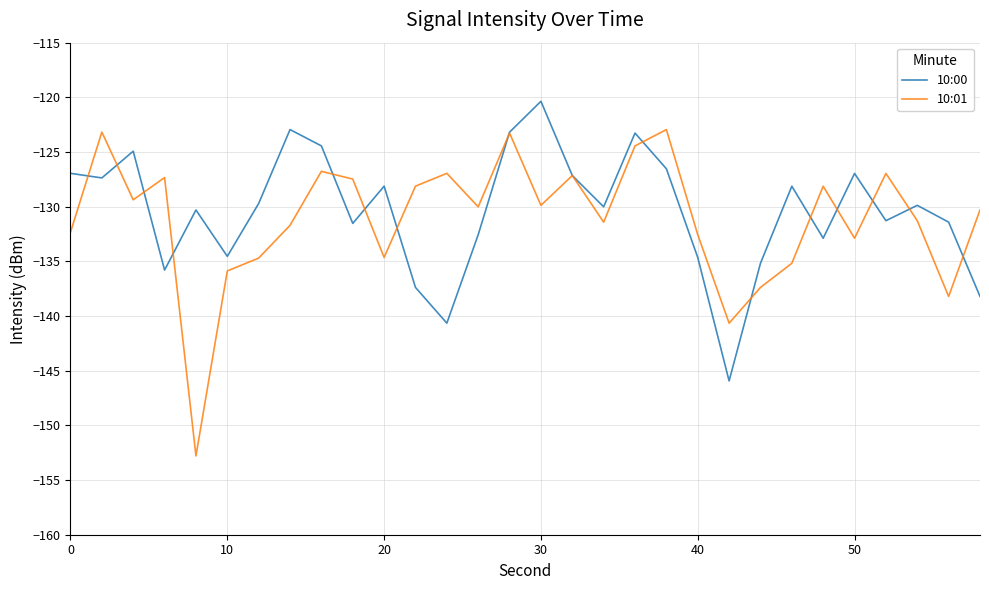

What is the minimum value shown in the chart?

-152.8